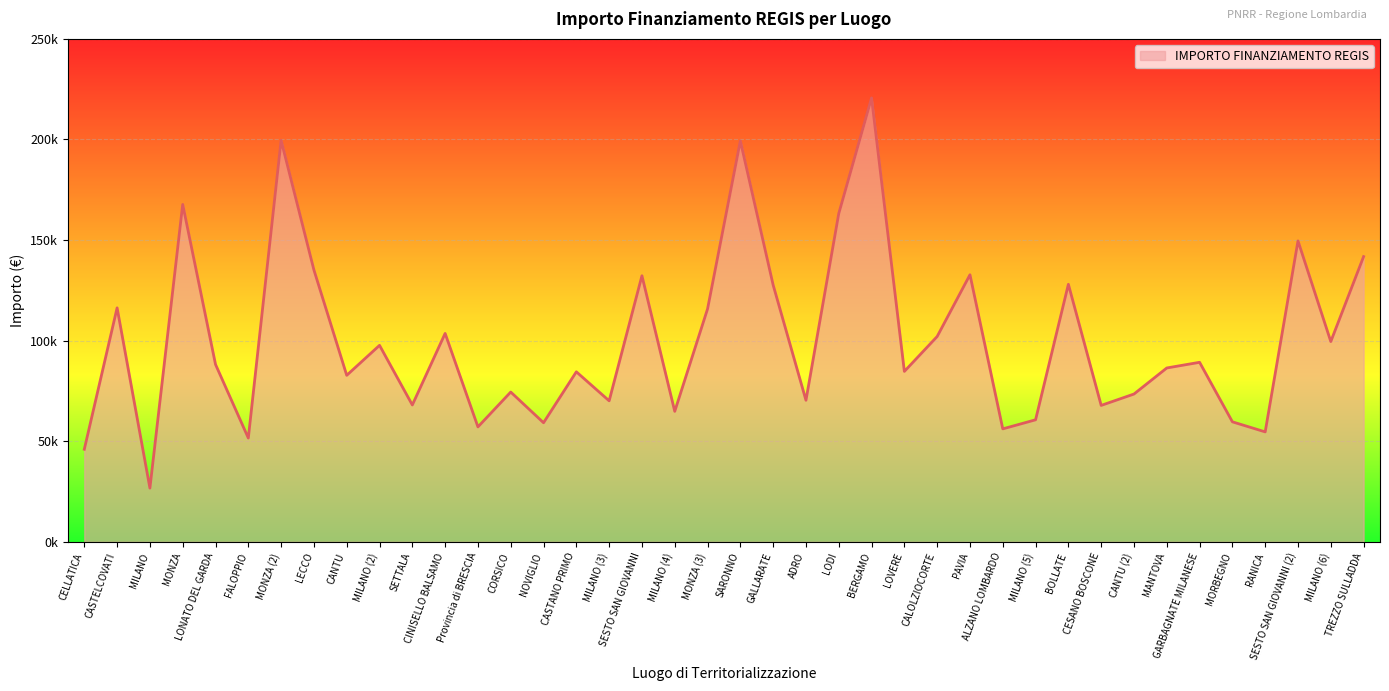

Is it true that the value at CESANO BOSCONE is 111794.2?

False